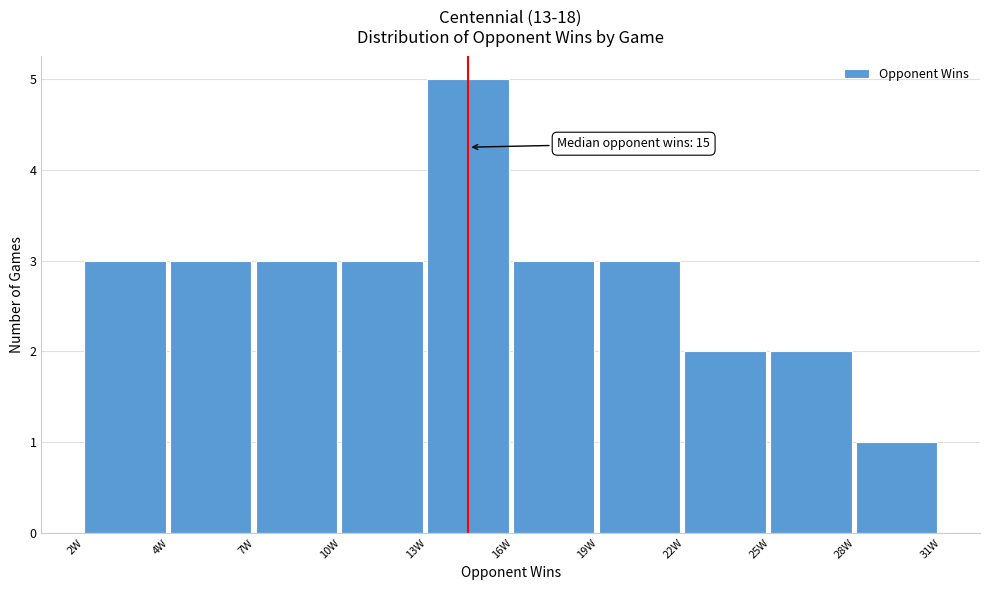

Reading left to right, list all the values displayed in this chart.

2W=3	4W=3	7W=3	10W=3	13W=5	16W=3	19W=3	22W=2	25W=2	28W=1